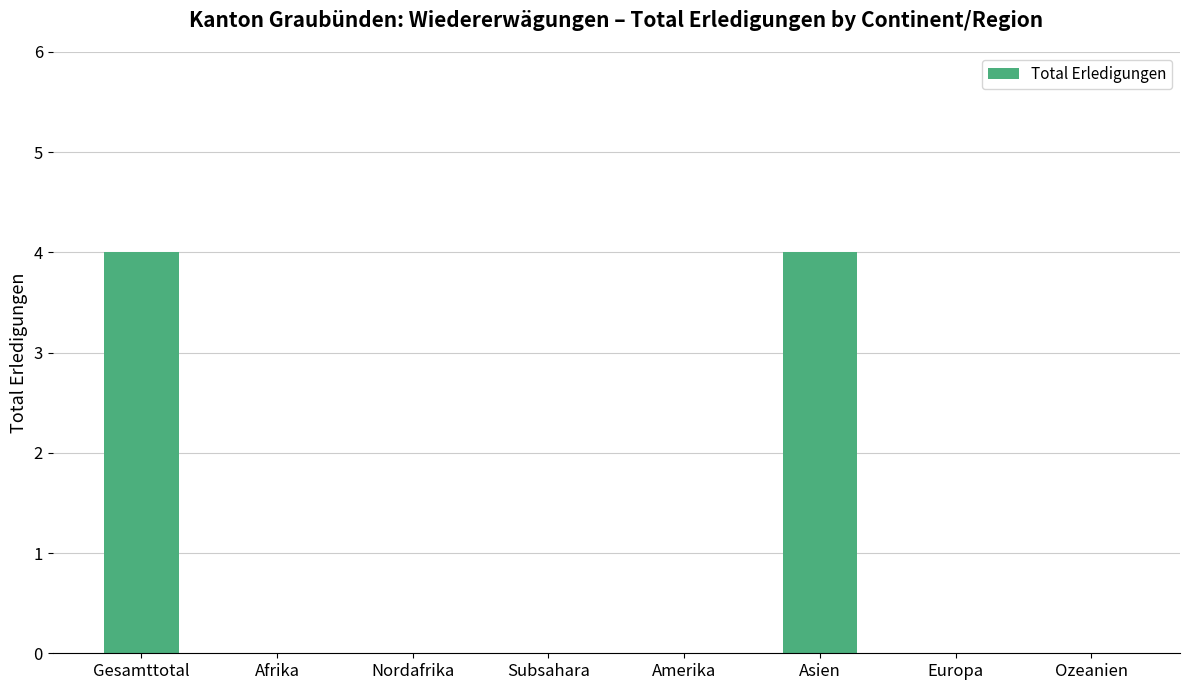

What is the greatest value displayed?

4